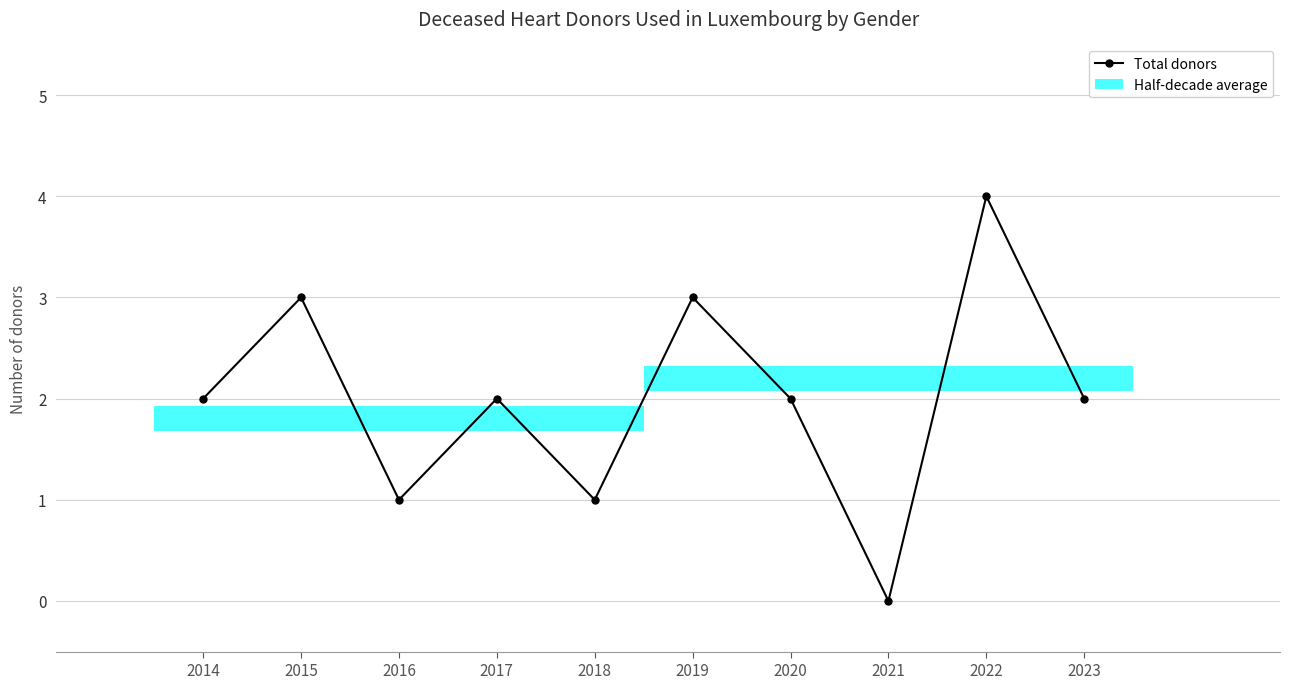

What is the sum of the values at 2015 and 2018?

4